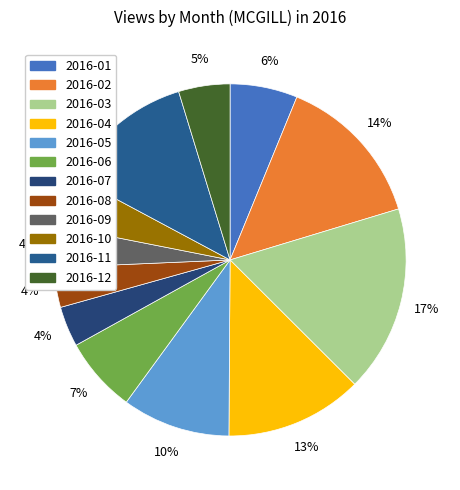

How many slices are in this pie chart?

12